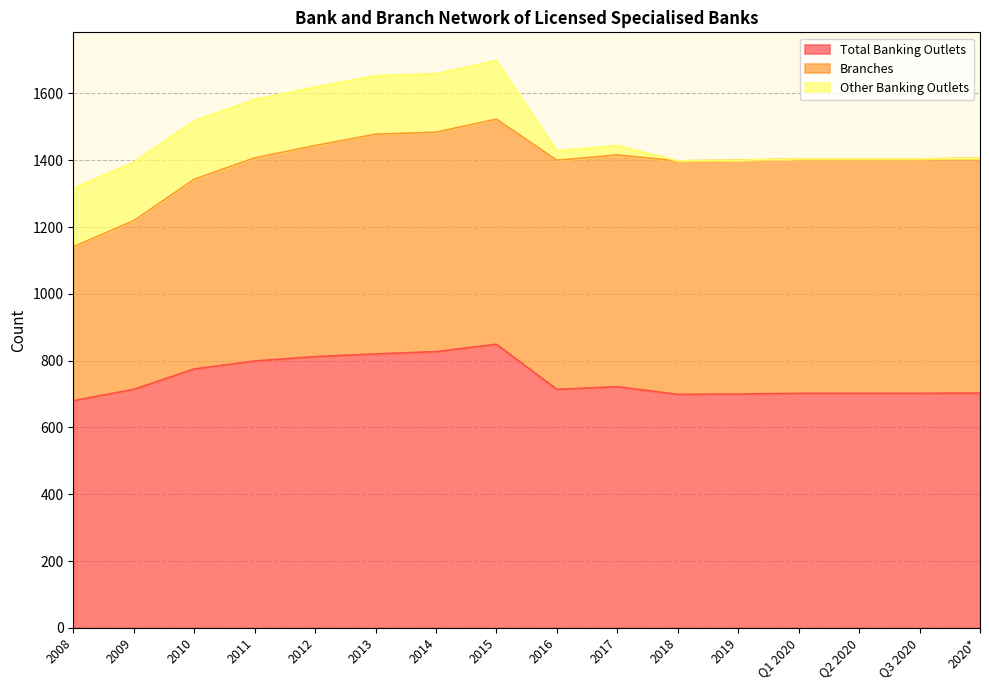

The Total Banking Outlets series shows 506 at 2012. True or false?

False